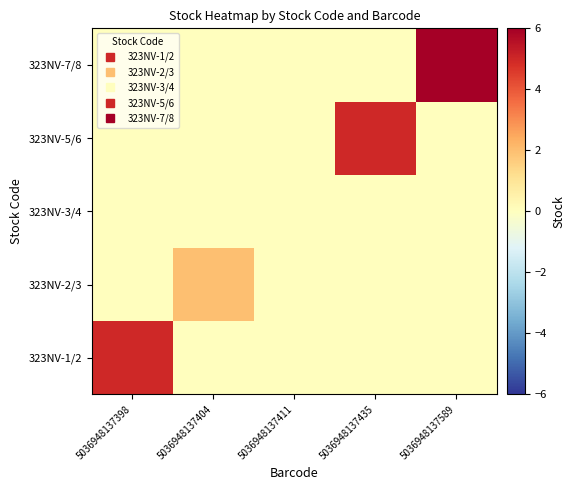

Reading right to left, transcribe all the data shown in this chart.

323NV-1/2: 5036948137589=0	5036948137435=0	5036948137411=0	5036948137404=0	5036948137398=5
323NV-2/3: 5036948137589=0	5036948137435=0	5036948137411=0	5036948137404=2	5036948137398=0
323NV-3/4: 5036948137589=0	5036948137435=0	5036948137411=0	5036948137404=0	5036948137398=0
323NV-5/6: 5036948137589=0	5036948137435=5	5036948137411=0	5036948137404=0	5036948137398=0
323NV-7/8: 5036948137589=6	5036948137435=0	5036948137411=0	5036948137404=0	5036948137398=0